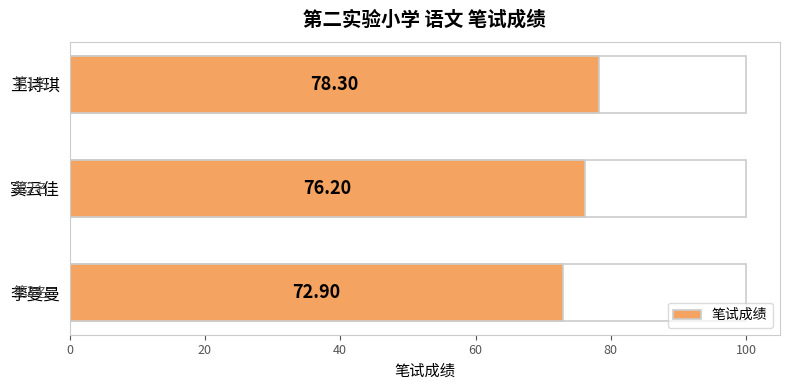

What is the change in value from 窦云佳 to 李曼曼?

-3.3